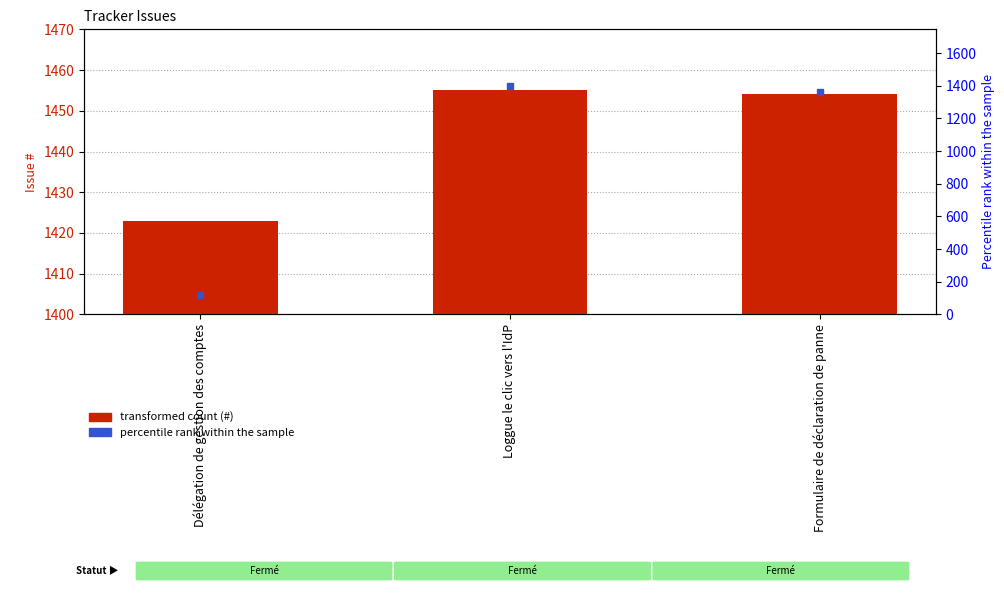

Approximately how many times larger is the value at Loggue le clic vers l'IdP compared to Formulaire de déclaration de panne?

1.0